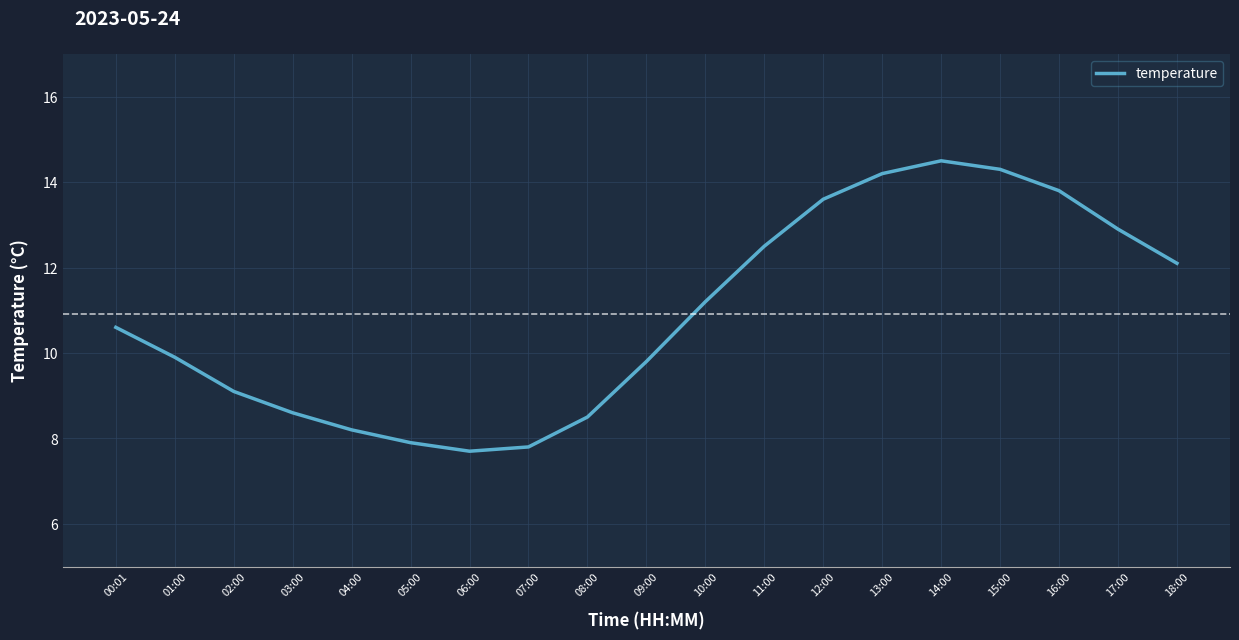

How many lines are shown in the chart?

1